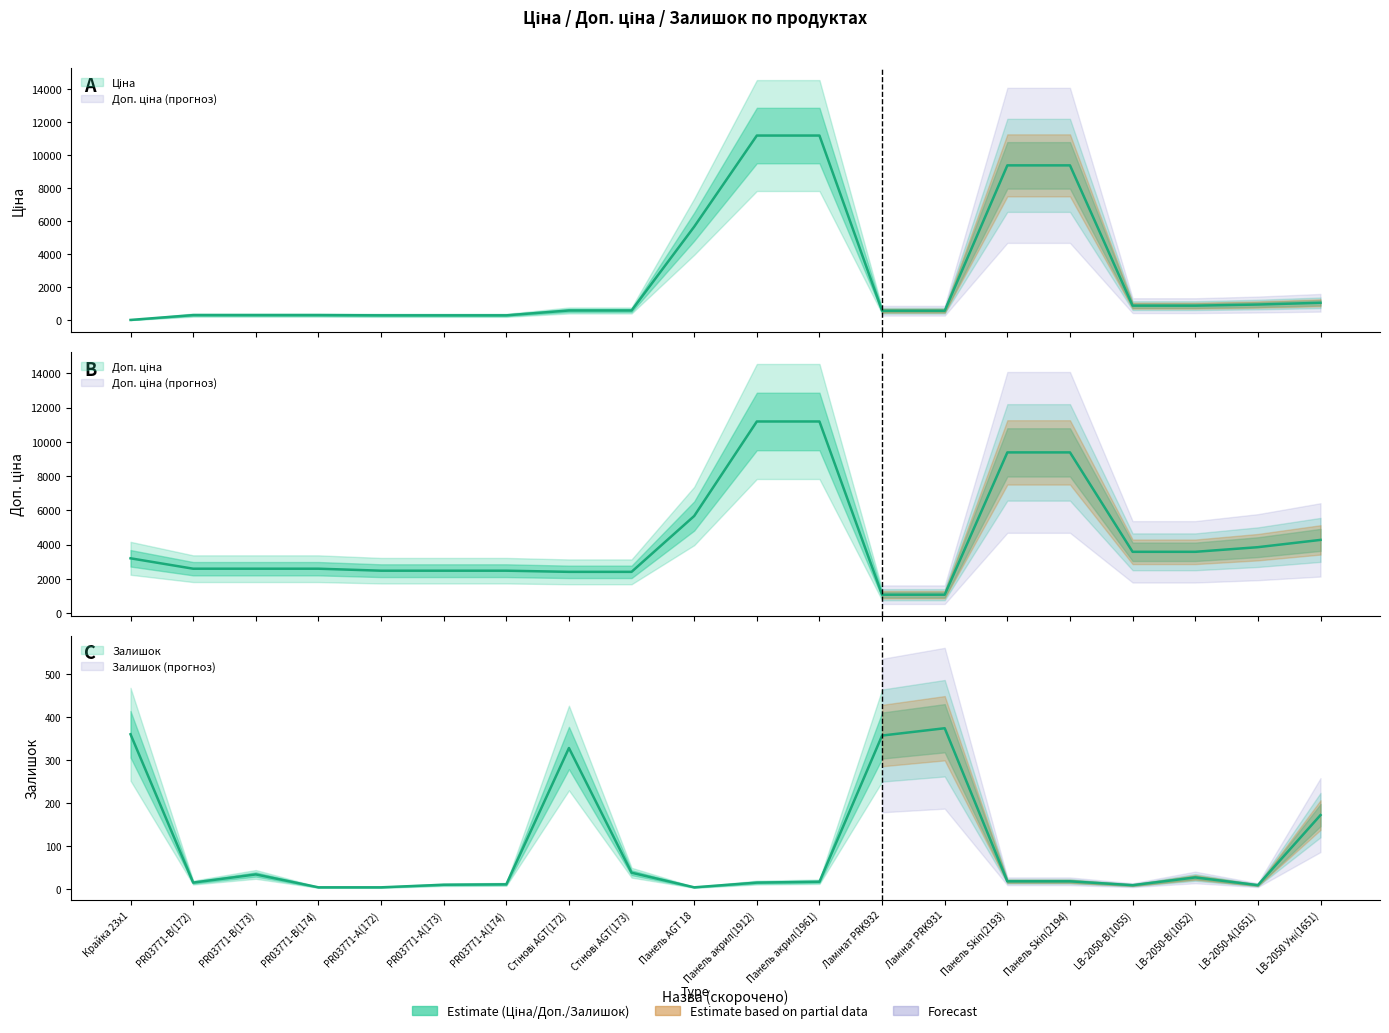

Which series has the largest range (max minus min)?

Ціна